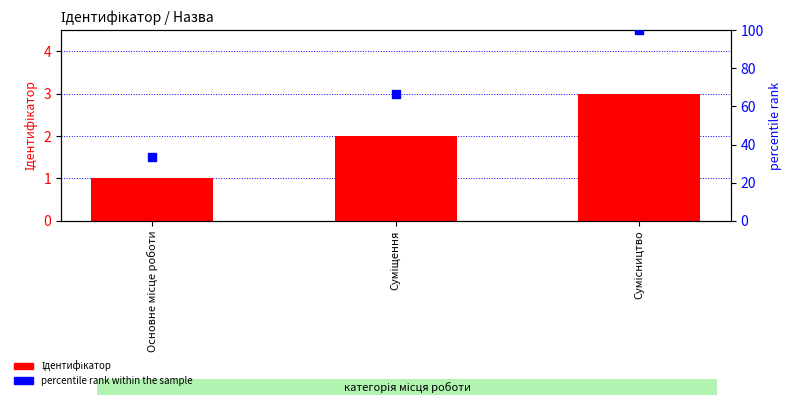

Which series has the largest total across all categories?

percentile rank within the sample